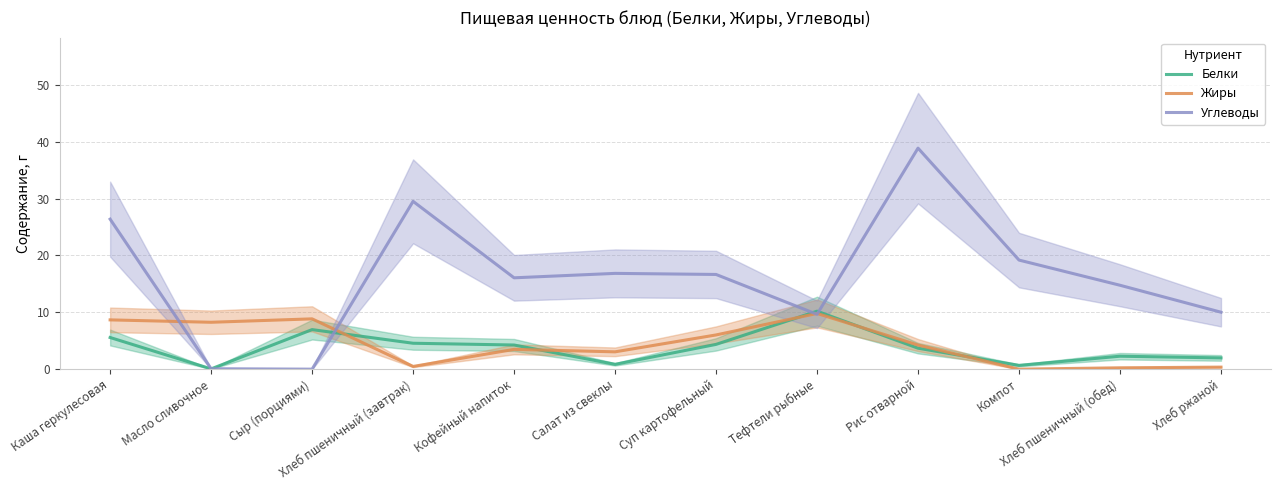

Reading left to right, list all the values displayed in this chart.

Белки: Каша геркулесовая=5.6	Масло сливочное=0.1	Сыр (порциями)=7.0	Хлеб пшеничный (завтрак)=4.6	Кофейный напиток=4.2	Салат из свеклы=0.8	Суп картофельный=4.4	Тефтели рыбные=10.2	Рис отварной=3.7	Компот=0.7	Хлеб пшеничный (обед)=2.3	Хлеб ржаной=2.0
Жиры: Каша геркулесовая=8.7	Масло сливочное=8.2	Сыр (порциями)=8.8	Хлеб пшеничный (завтрак)=0.5	Кофейный напиток=3.5	Салат из свеклы=3.0	Суп картофельный=6.0	Тефтели рыбные=9.8	Рис отварной=4.2	Компот=0.0	Хлеб пшеничный (обед)=0.2	Хлеб ржаной=0.4
Углеводы: Каша геркулесовая=26.4	Масло сливочное=0.1	Сыр (порциями)=0.0	Хлеб пшеничный (завтрак)=29.5	Кофейный напиток=16.1	Салат из свеклы=16.9	Суп картофельный=16.7	Тефтели рыбные=9.7	Рис отварной=38.9	Компот=19.2	Хлеб пшеничный (обед)=14.8	Хлеб ржаной=10.0